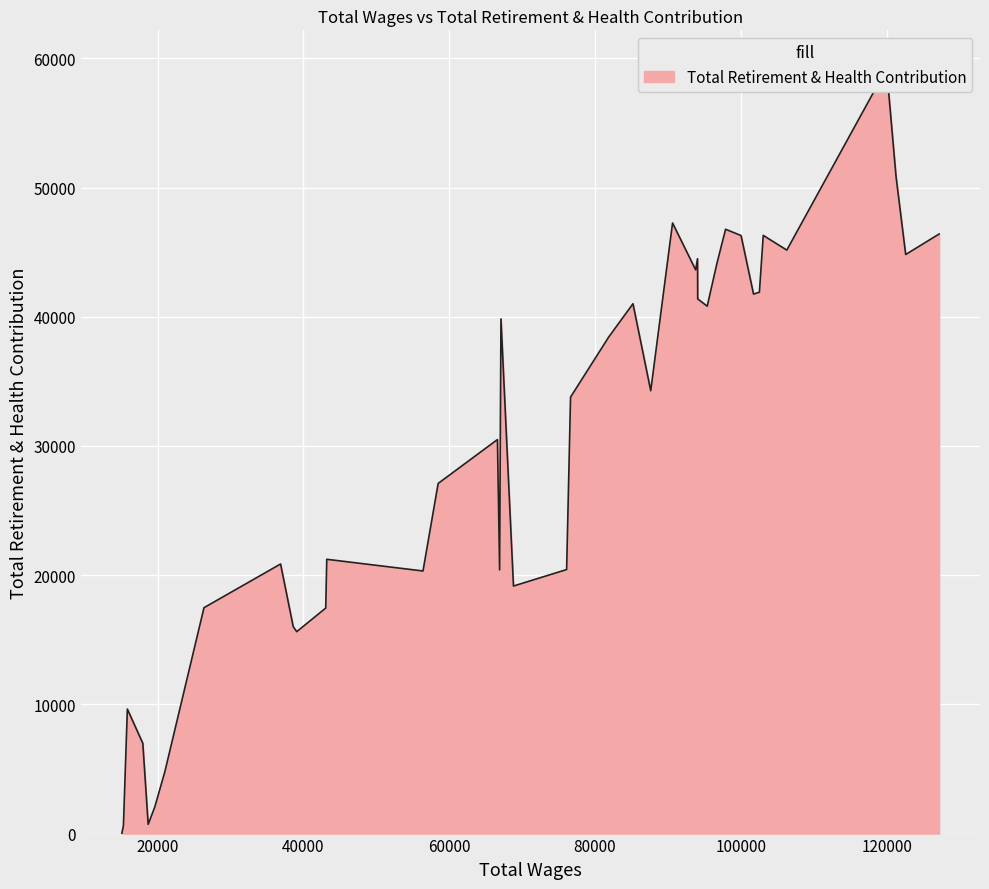

What is the difference between the values at 27 and 3?

37977